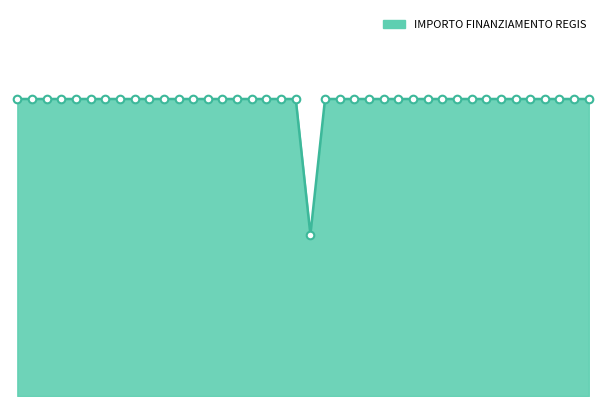

Does the chart have visible grid lines?

No